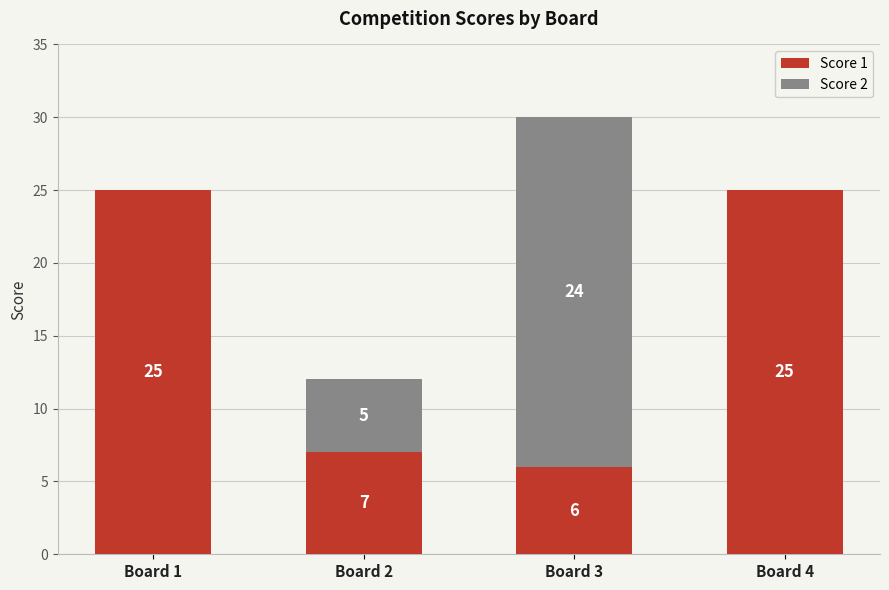

At which category is the sum across all series the highest?

Board 3